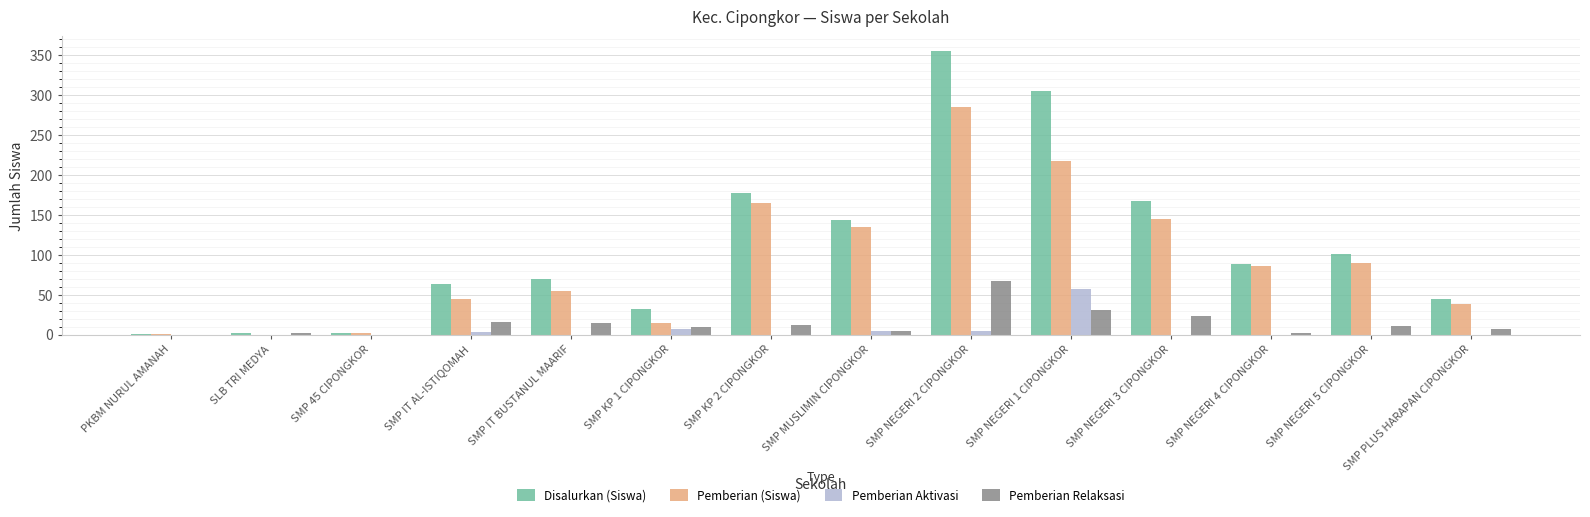

Is the value of Disalurkan (Siswa) at SMP NEGERI 2 CIPONGKOR greater than the value of Pemberian Aktivasi at SMP PLUS HARAPAN CIPONGKOR?

Yes